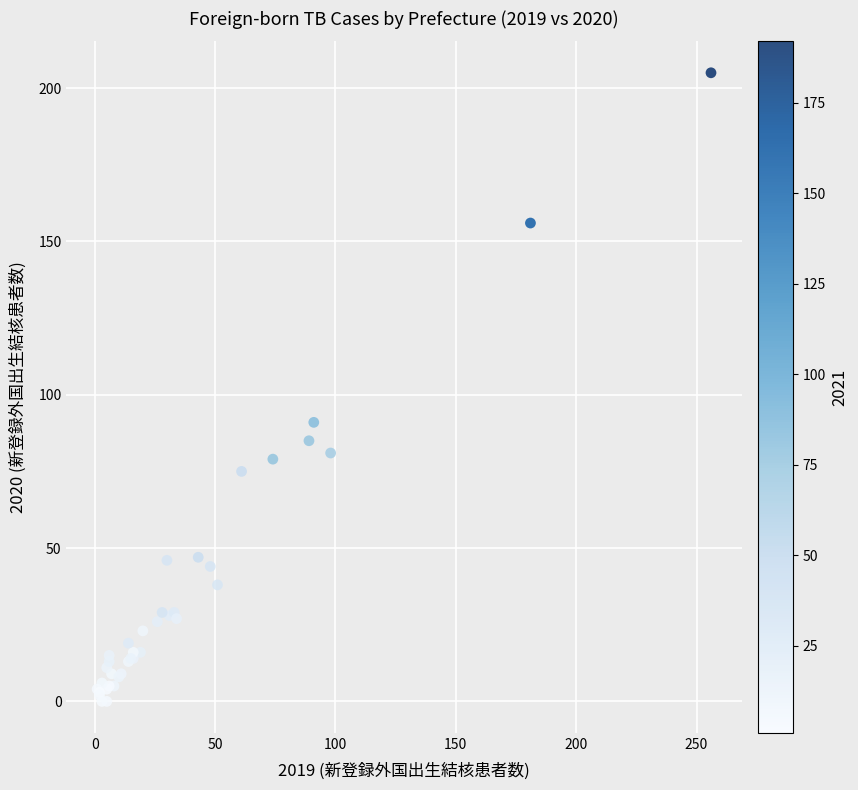

What Y value in the scatter plot is closest to 102?

91